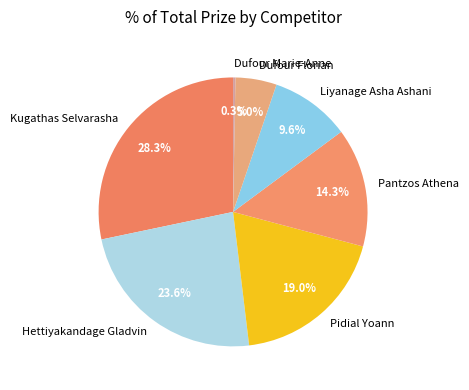

To the nearest percent, what portion does Kugathas Selvarasha represent?

28%